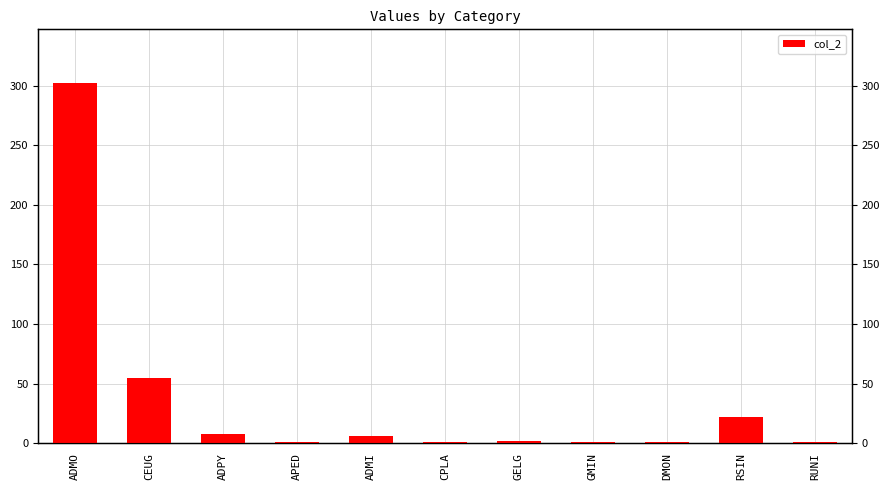

What is the label of the 7th bar from the right?

ADMI